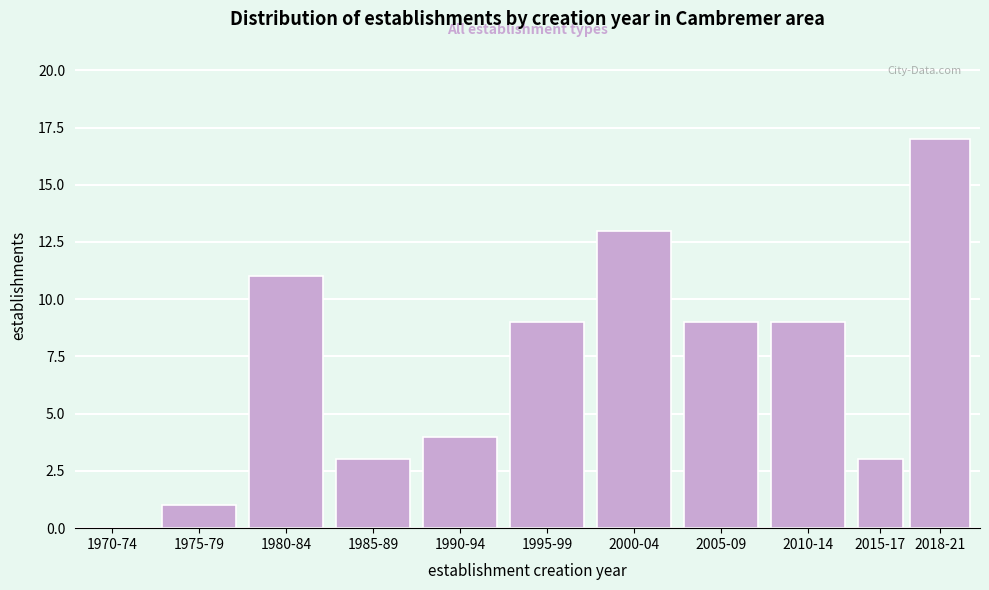

Reading left to right, extract all data points from this chart.

1970-74=0	1975-79=1	1980-84=11	1985-89=3	1990-94=4	1995-99=9	2000-04=13	2005-09=9	2010-14=9	2015-17=3	2018-21=17